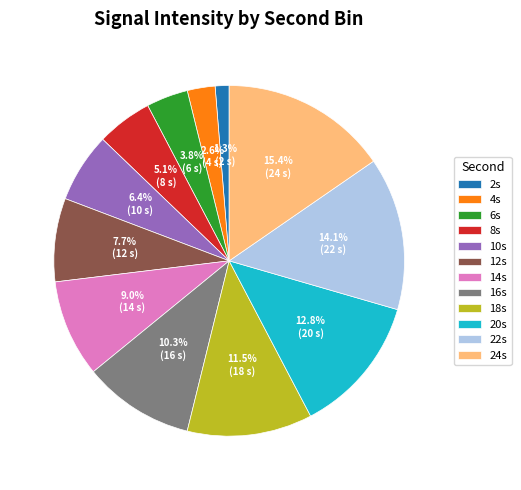

To the nearest percent, what is the difference between the largest and smallest slice percentages?

14%